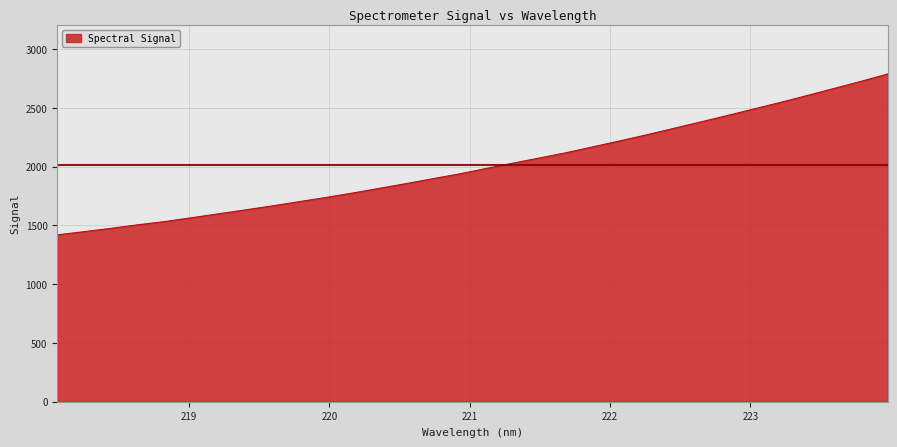

Does the chart have visible grid lines?

Yes